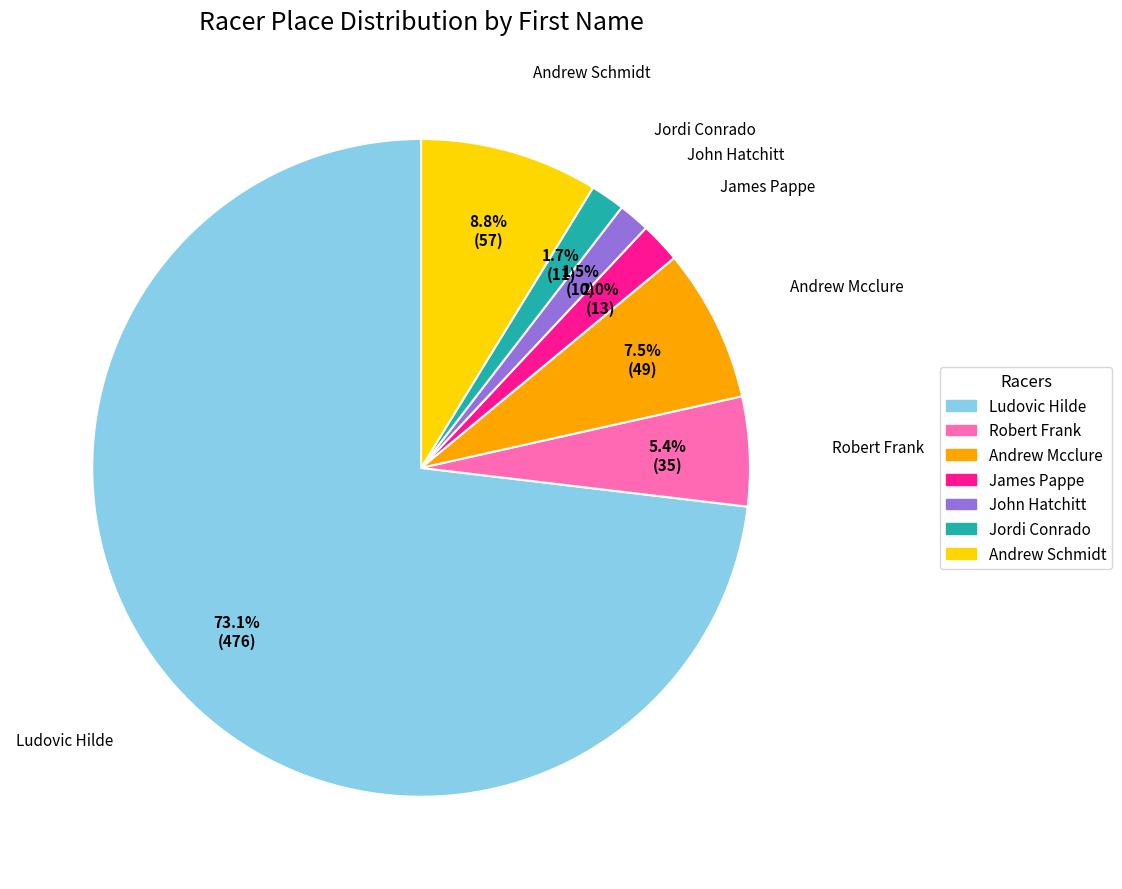

What is the ratio of the value at Andrew Schmidt to the value at Robert Frank?

1.6